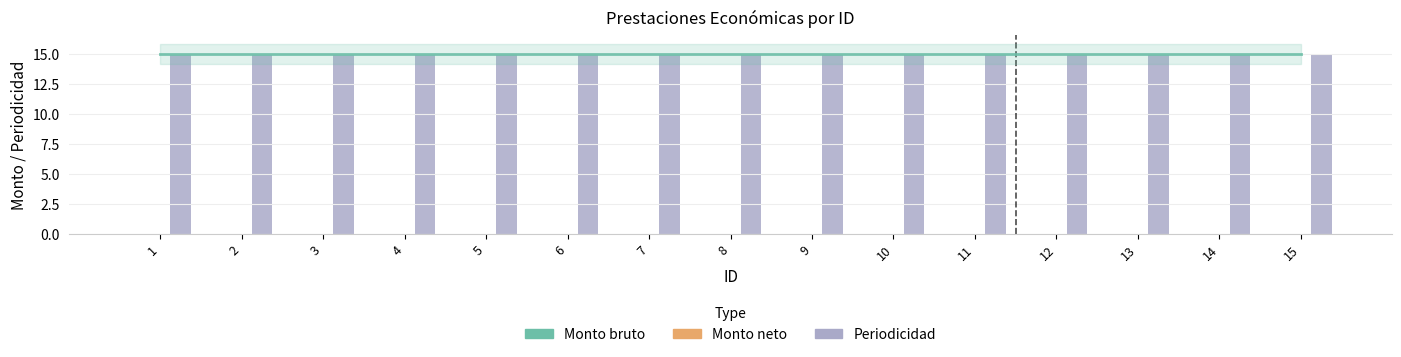

Rank the series by their maximum value, from highest to lowest.

Periodicidad, Monto bruto, Monto neto